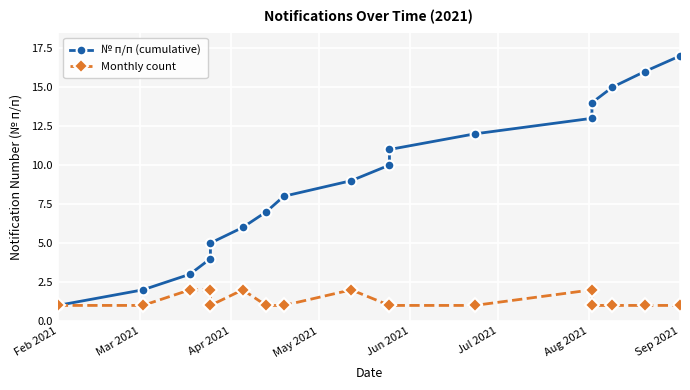

What is the highest value of the № п/п (cumulative) series?

17